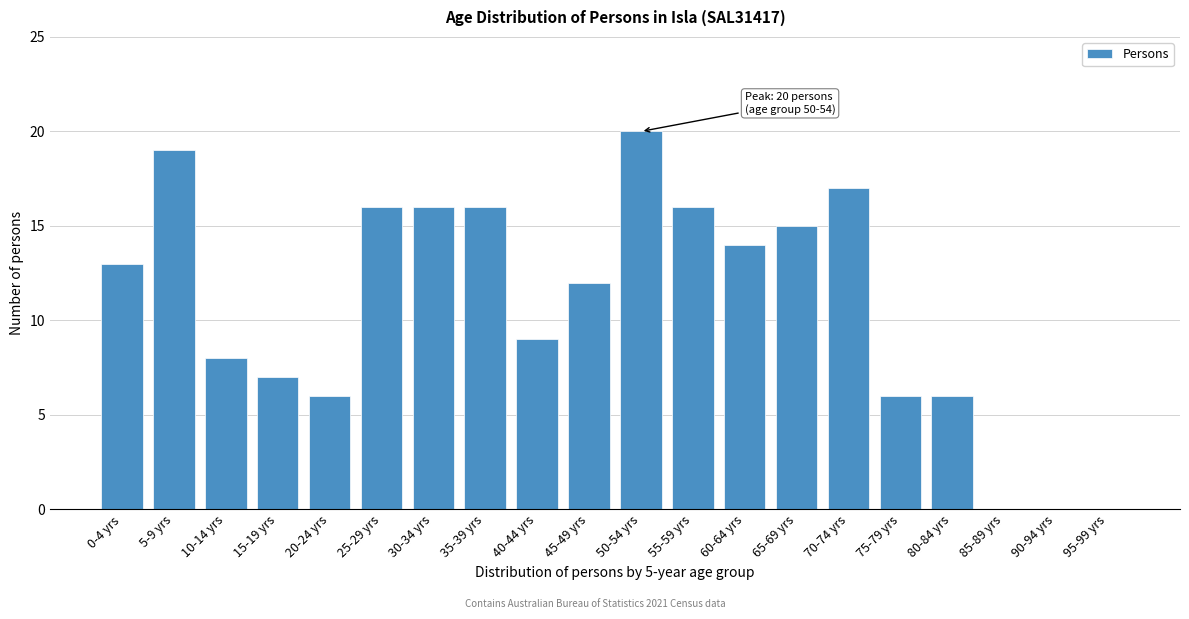

Reading left to right, transcribe all the data shown in this chart.

0-4 yrs=13	5-9 yrs=19	10-14 yrs=8	15-19 yrs=7	20-24 yrs=6	25-29 yrs=16	30-34 yrs=16	35-39 yrs=16	40-44 yrs=9	45-49 yrs=12	50-54 yrs=20	55-59 yrs=16	60-64 yrs=14	65-69 yrs=15	70-74 yrs=17	75-79 yrs=6	80-84 yrs=6	85-89 yrs=0	90-94 yrs=0	95-99 yrs=0